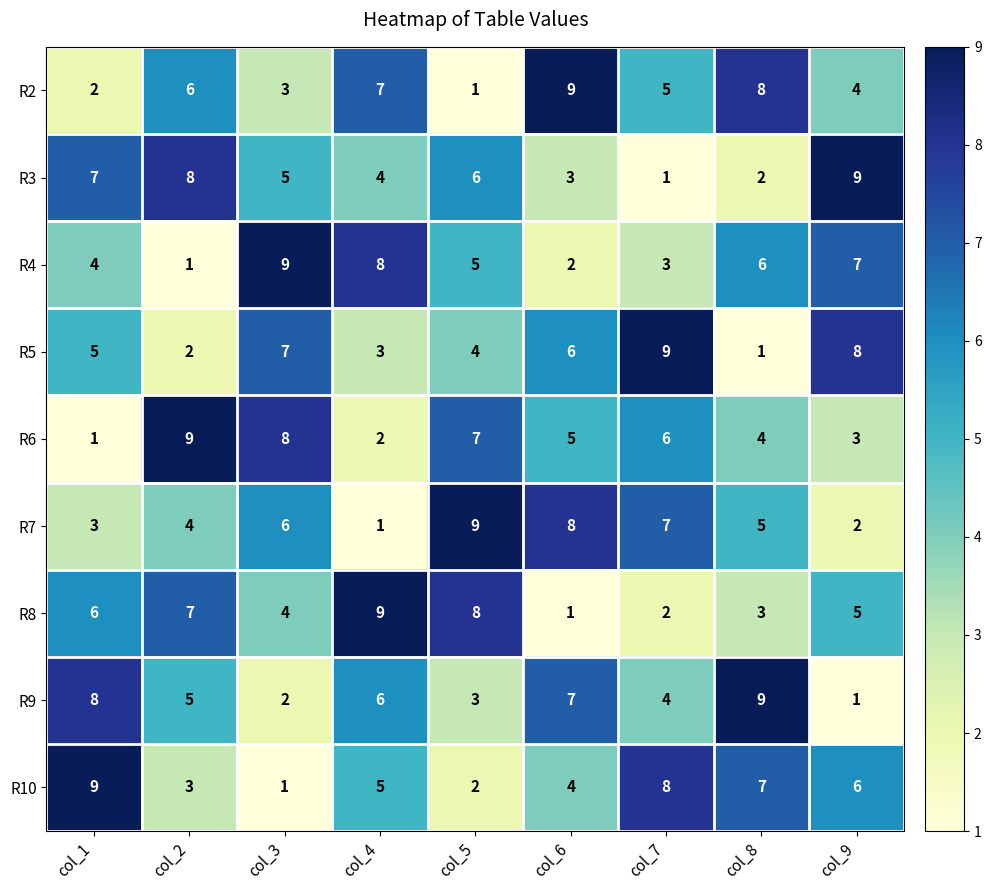

True or false: R8 has a value of 2 at col_5.

False